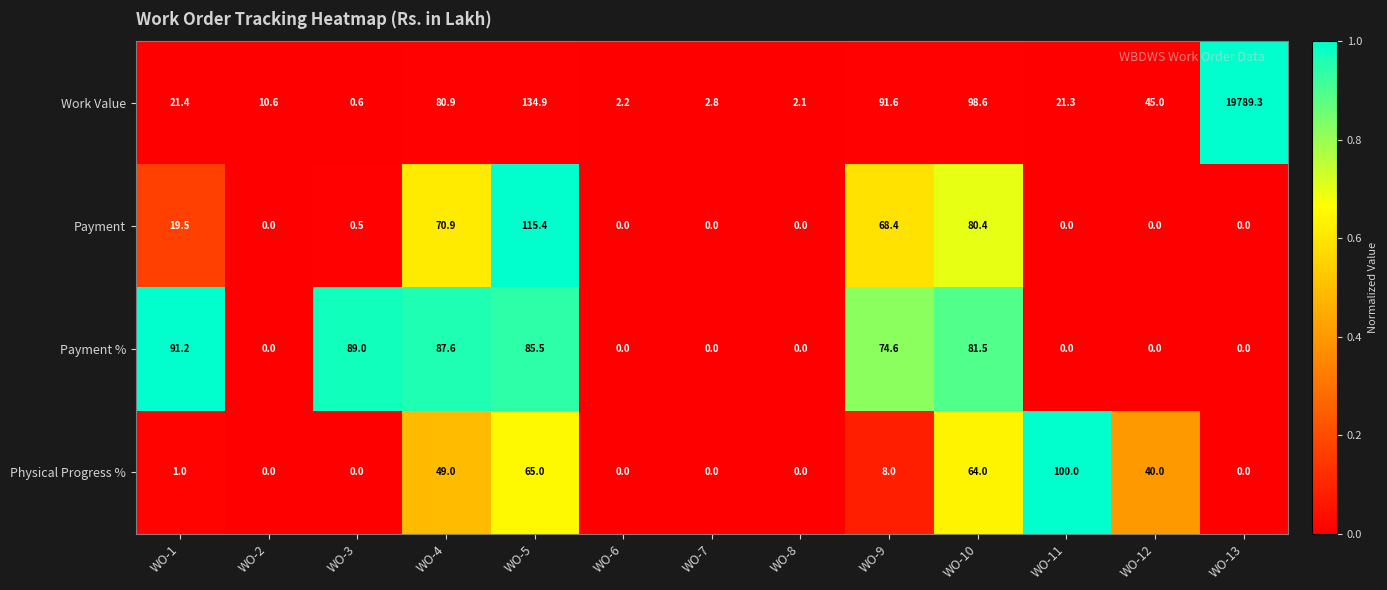

Is it true that Physical Progress % equals 111.6 at WO-10?

False